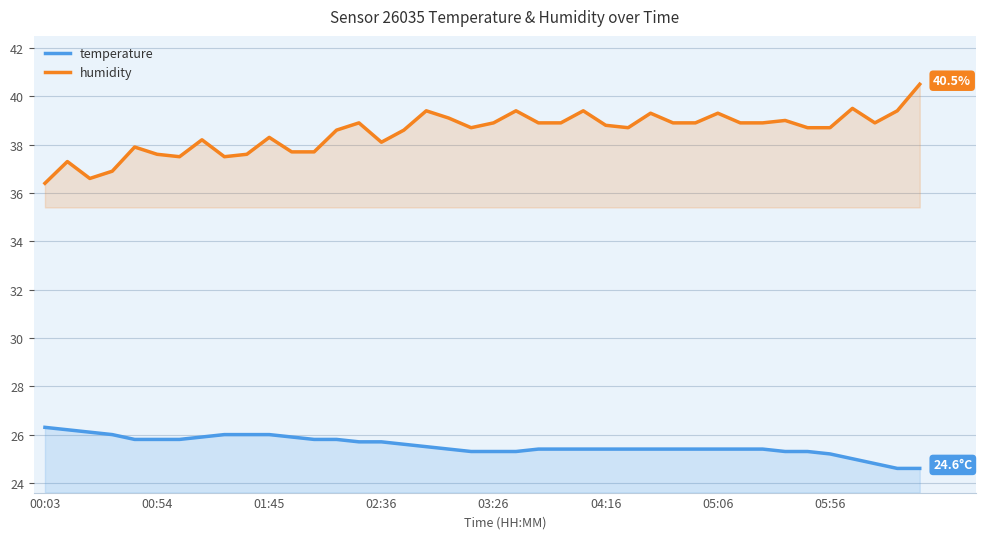

What is the difference between the second highest and second lowest values in the humidity series?

2.9